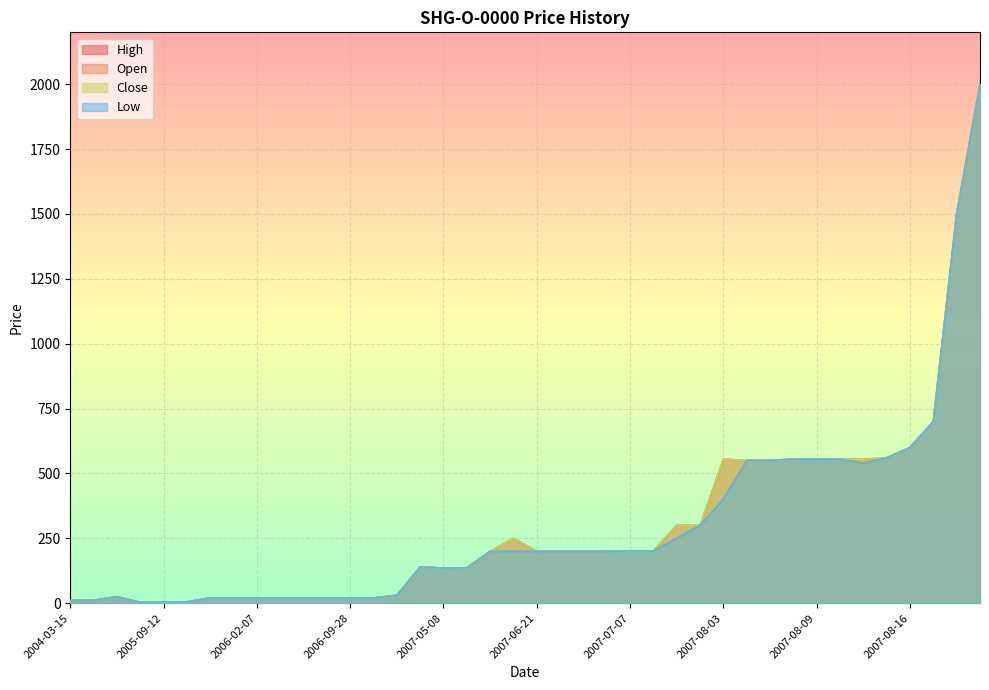

True or false: High and Close intersect in this chart.

False